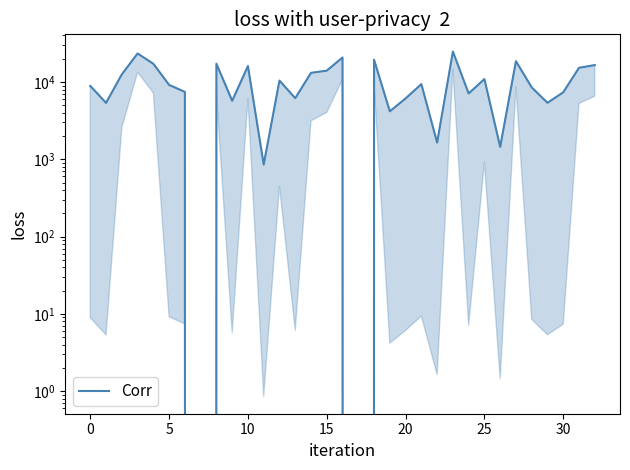

Reading left to right, transcribe all the data shown in this chart.

8906.7	5371.6	12567.1	23391.5	17217.9	9178.7	7449.6	0.0	17262.8	5719.1	16097.6	856.3	10447.9	6181.7	13150.7	14041.0	20777.7	0.0	19435.5	4182.1	6131.2	9392.7	1648.6	24763.1	7109.1	10916.2	1450.0	18609.4	8518.1	5384.4	7361.9	15286.6	16560.1